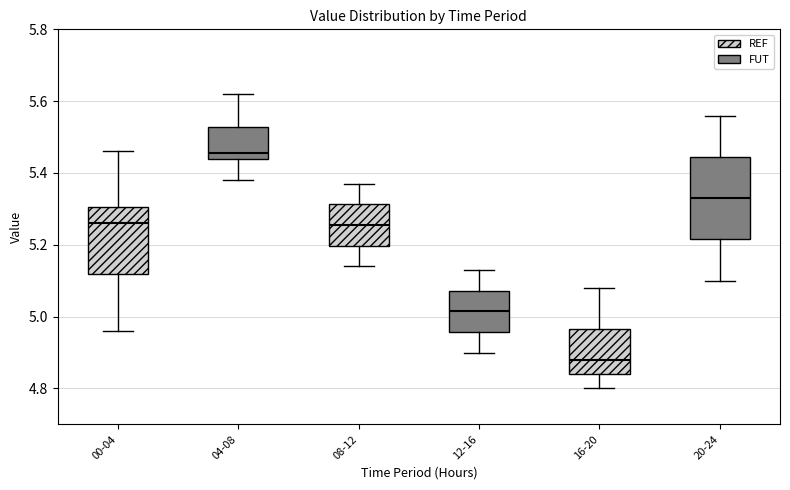

Reading left to right, read every box against the y-axis: the position of its median line, the range the box covers, and the ends of its whiskers. The values are not printed on the chart, so give them approximately, as read against the axis.

00-04: median 5.26, box 5.12 to 5.30, whiskers 4.96 to 5.46
04-08: median 5.46, box 5.44 to 5.52, whiskers 5.38 to 5.62
08-12: median 5.26, box 5.20 to 5.32, whiskers 5.14 to 5.38
12-16: median 5.02, box 4.96 to 5.08, whiskers 4.90 to 5.14
16-20: median 4.88, box 4.84 to 4.96, whiskers 4.80 to 5.08
20-24: median 5.34, box 5.22 to 5.44, whiskers 5.10 to 5.56